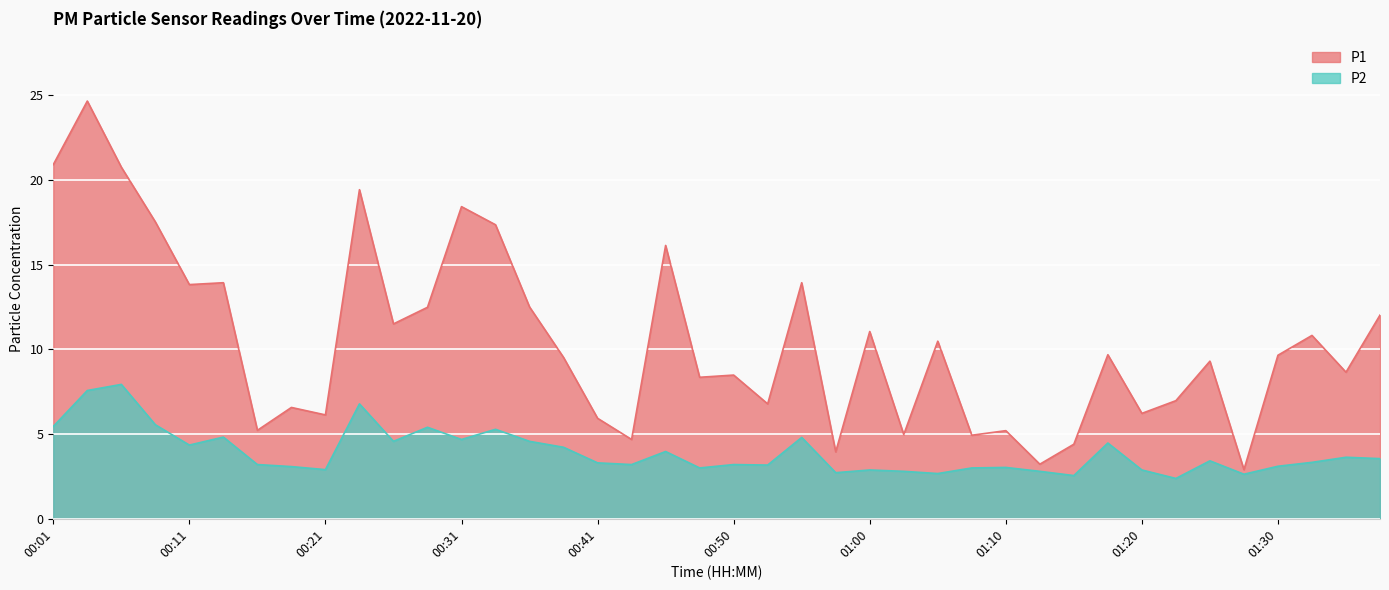

At which category is the sum across all series the highest?

00:04